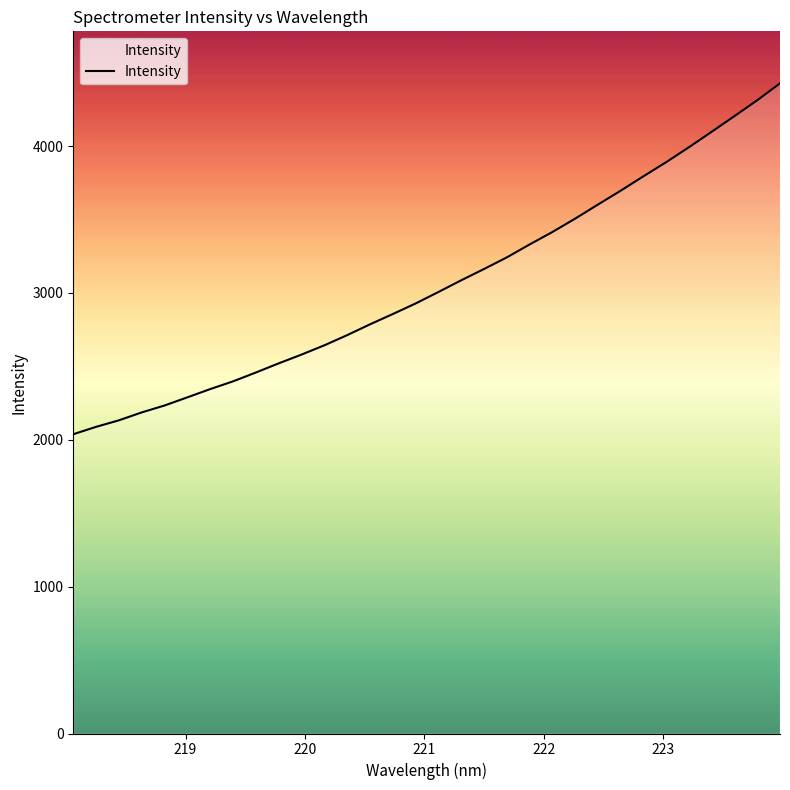

What is the maximum value shown in the chart?

4427.2